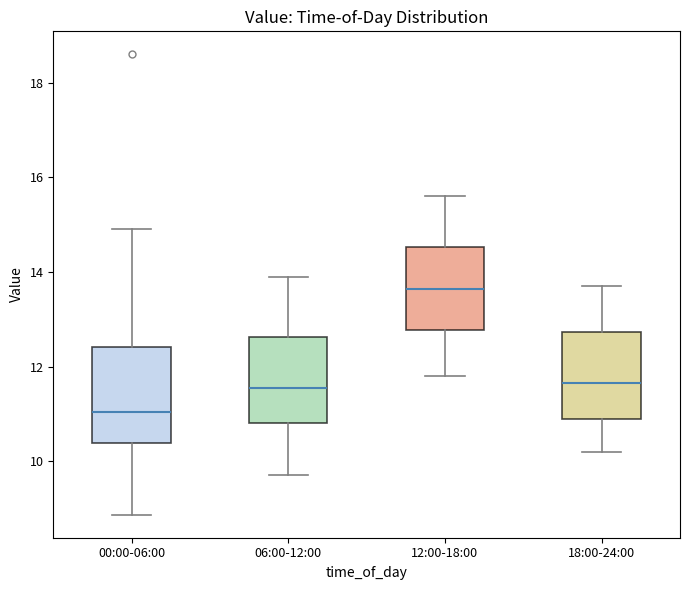

Which box is the tallest, from its lower edge to its upper edge?

00:00-06:00